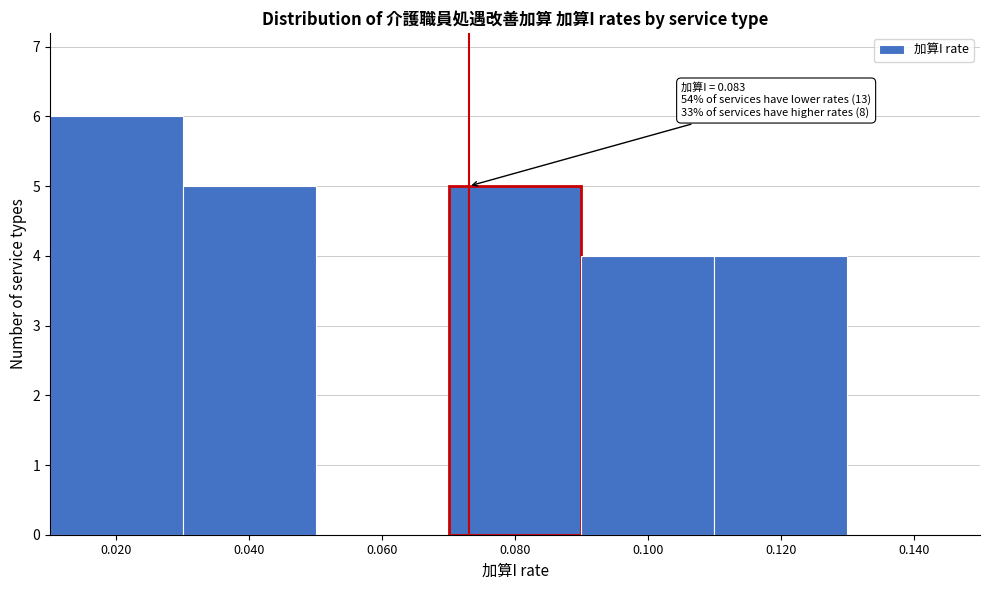

Reading left to right, list all the values displayed in this chart.

0.020=6	0.040=5	0.060=0	0.080=5	0.100=4	0.120=4	0.140=0